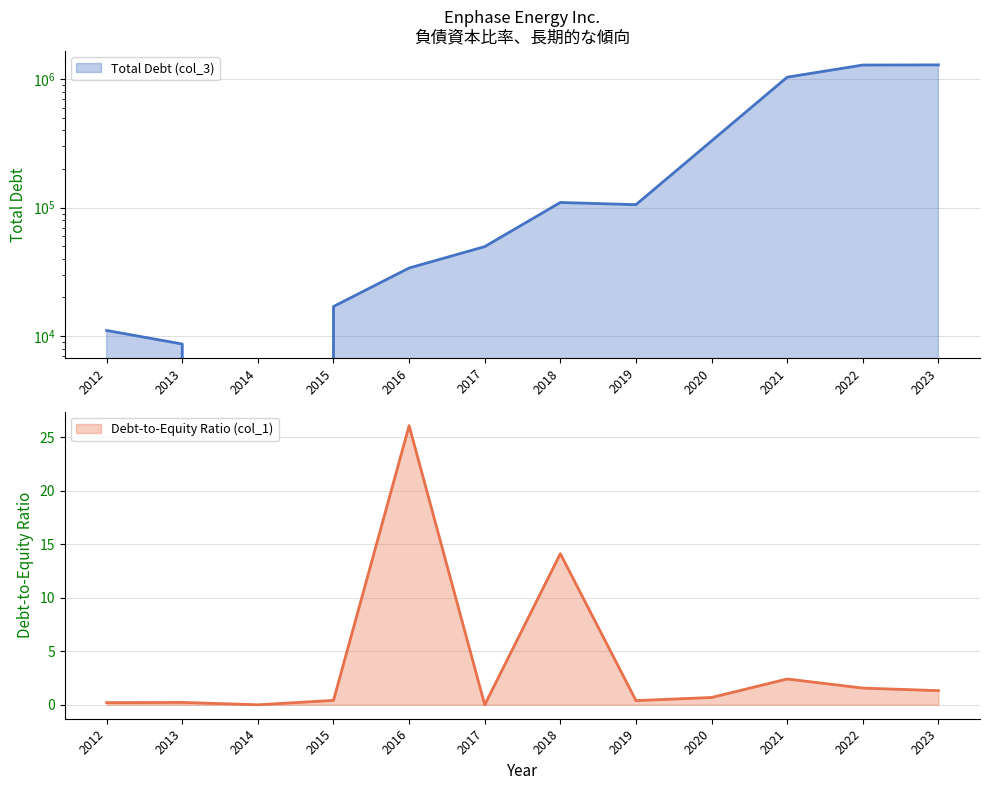

In Total Debt (col_3), how many points are higher than both neighbors (excluding endpoints)?

1